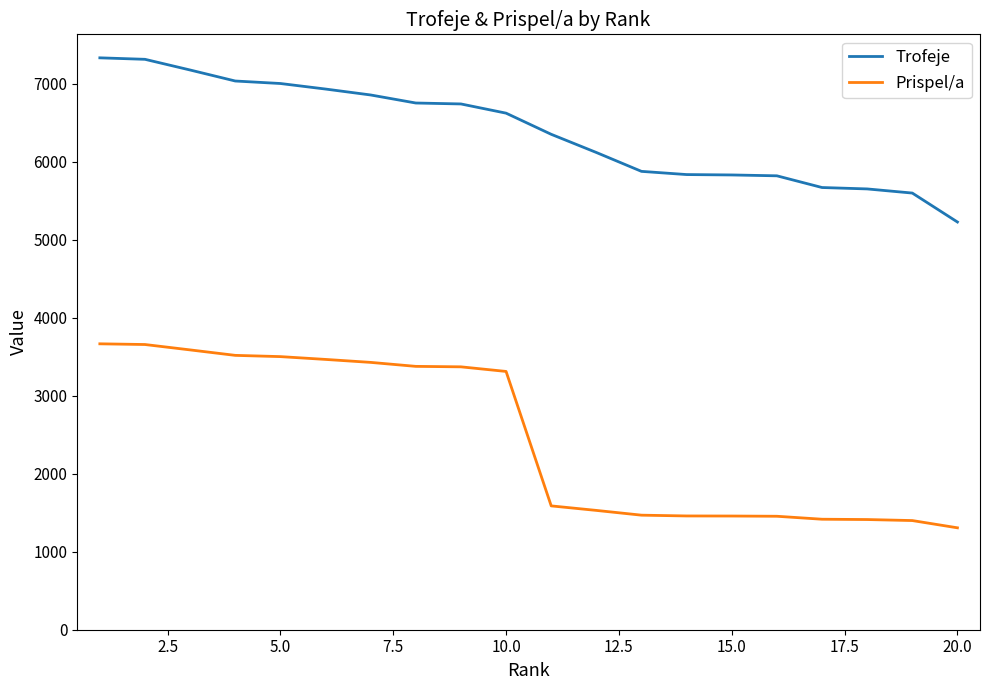

What is the difference between the maximum and minimum values in the Prispel/a series?

2358